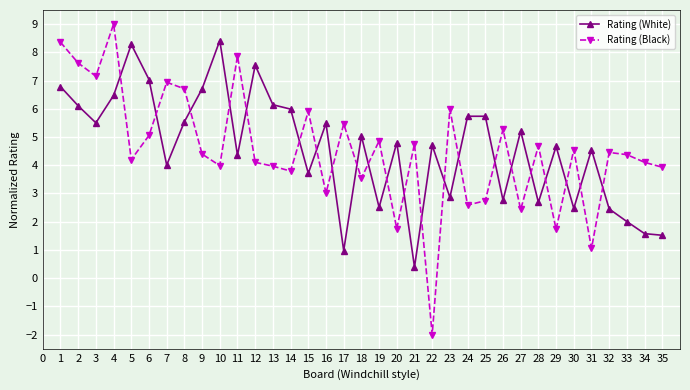

After their last crossing, which series has the higher values: Rating (White) or Rating (Black)?

Rating (Black)